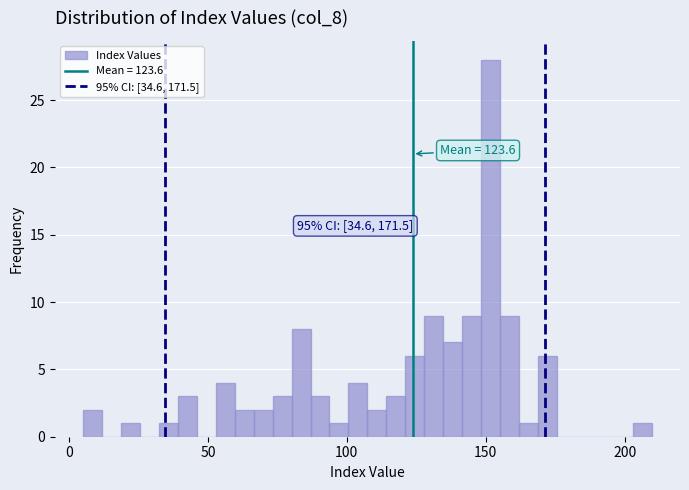

Read against the x-axis, roughly where is the centre of the tallest bar?

150